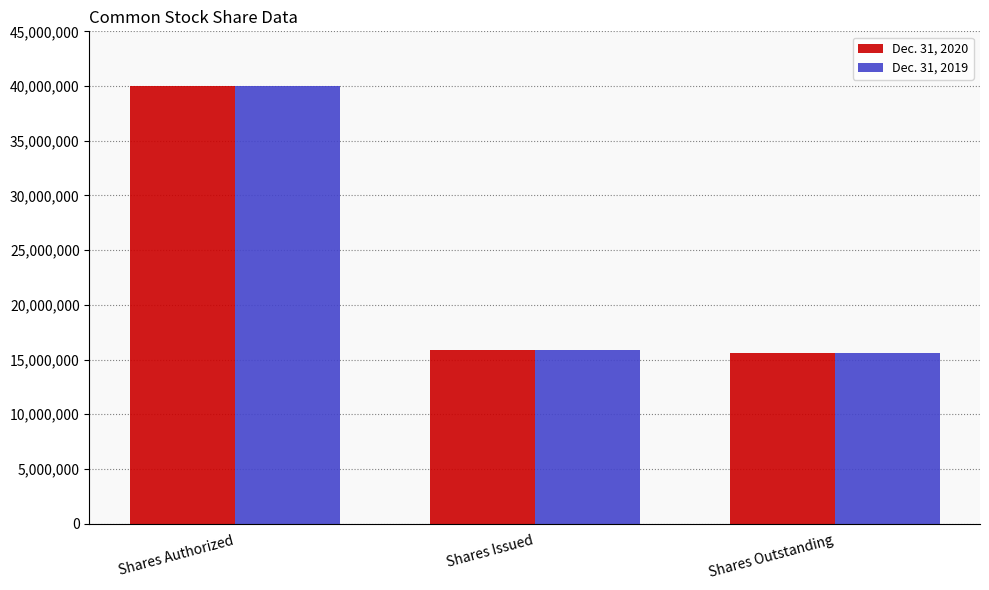

Which category has the highest value in the Dec. 31, 2019 series?

Shares Authorized